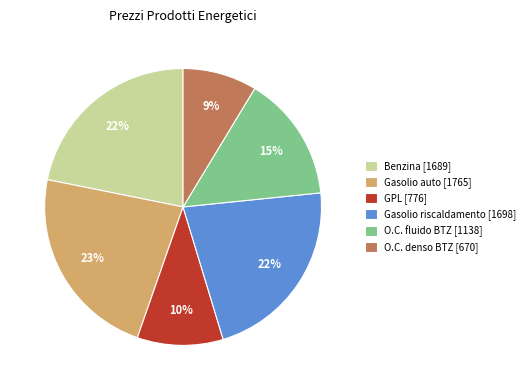

How many segments does this pie chart have?

6